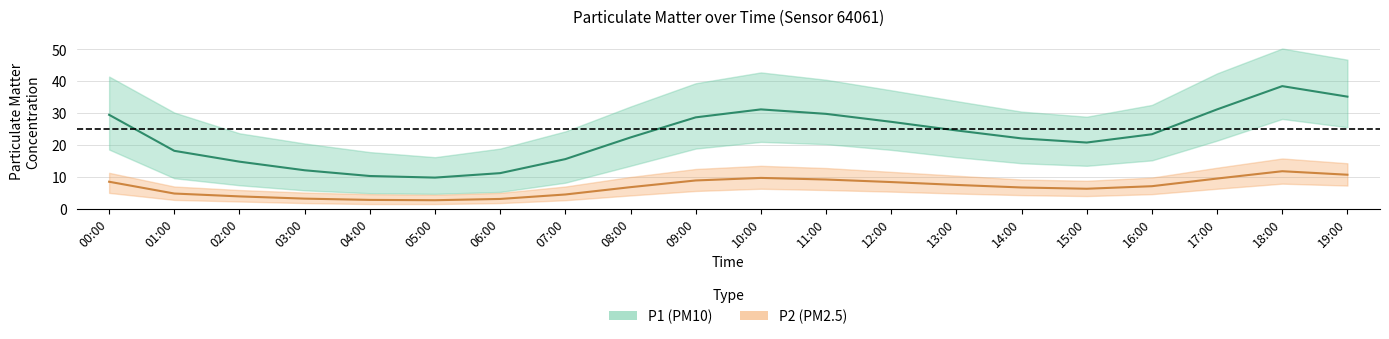

Where is the first local minimum for P1_upper?

05:00